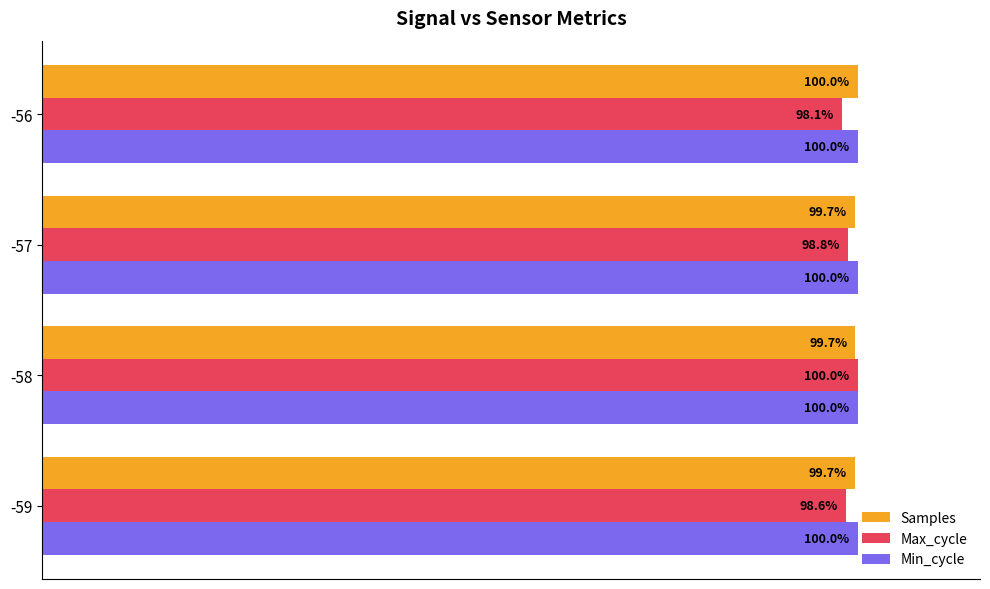

Is the value of Max_cycle at -59 greater than the value of Samples at -56?

No